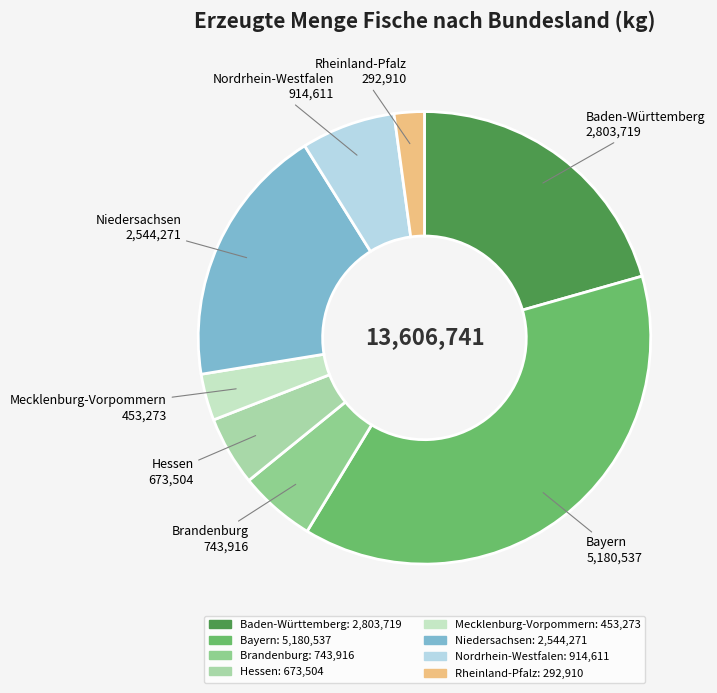

The Nordrhein-Westfalen slice represents 1% of the pie. True or false?

False